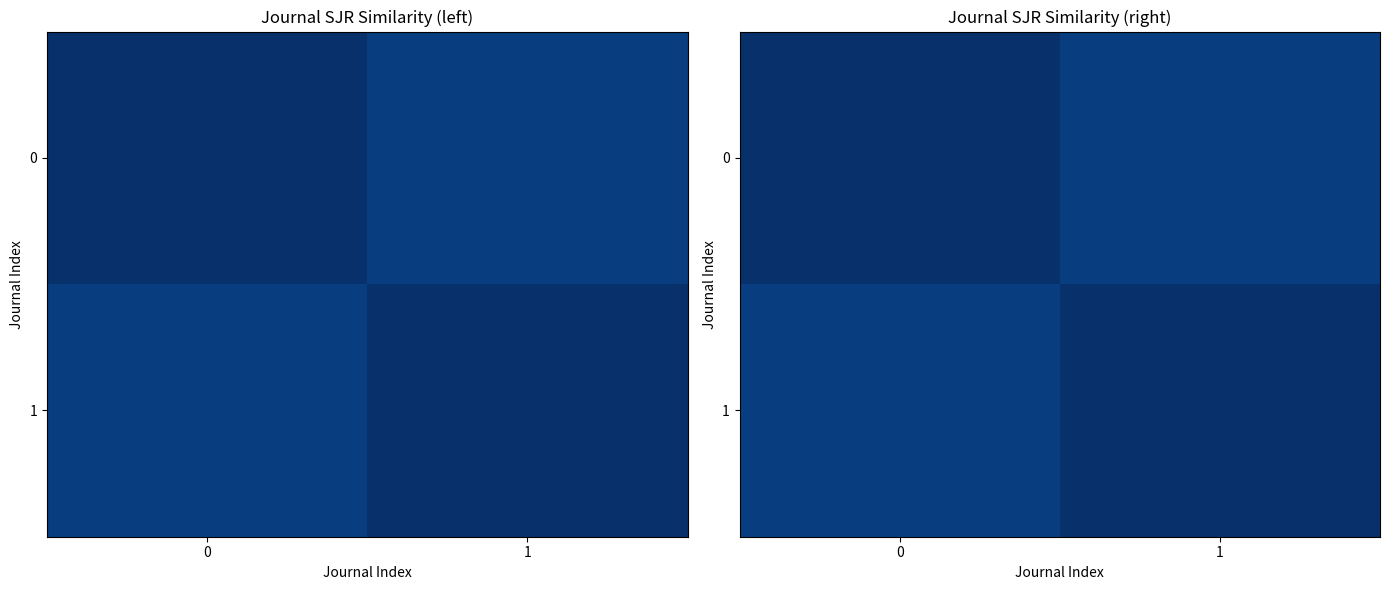

What is the total value across all series at 1?

1.3